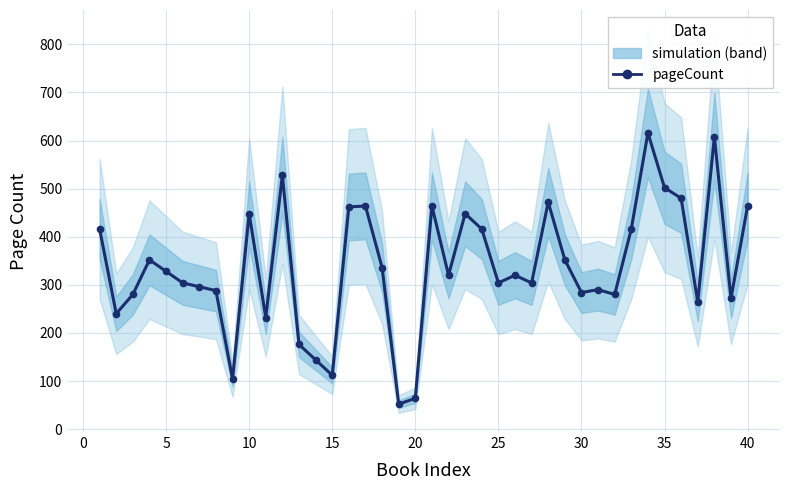

The value at 11 is 699. True or false?

False